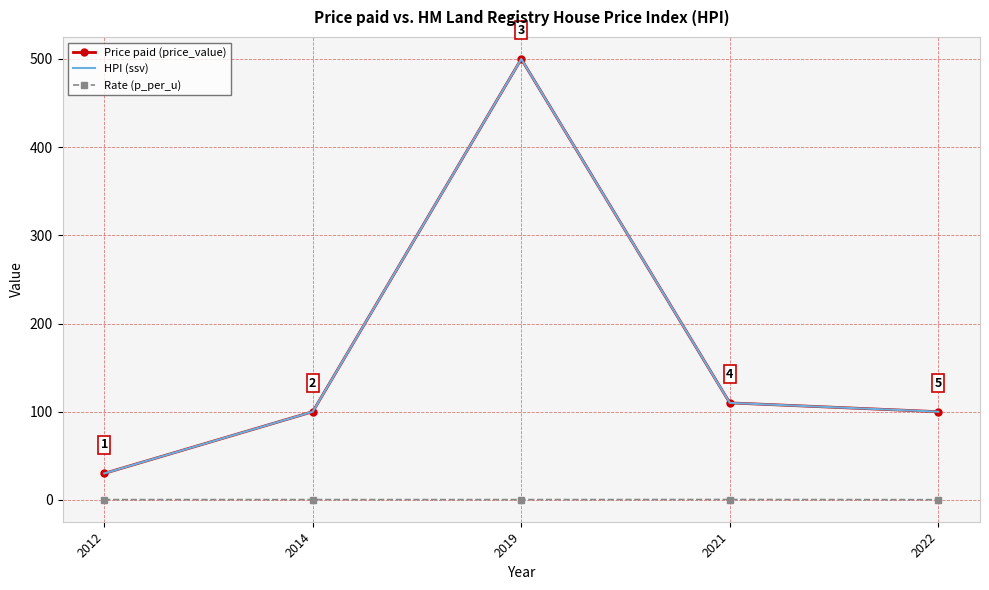

The HPI (ssv) series shows 30.0 at 2012. True or false?

True